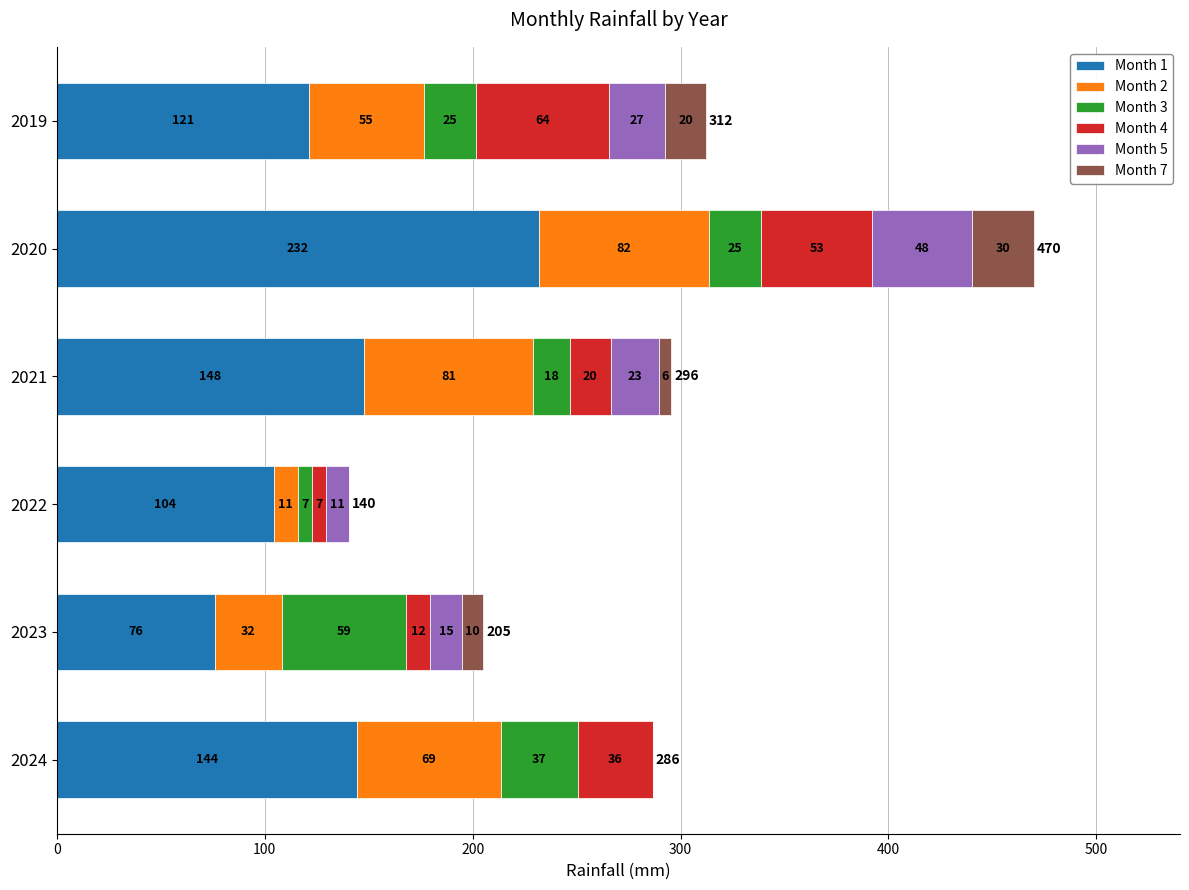

What are all the series names shown in the legend?

Month 1, Month 2, Month 3, Month 4, Month 5, Month 7